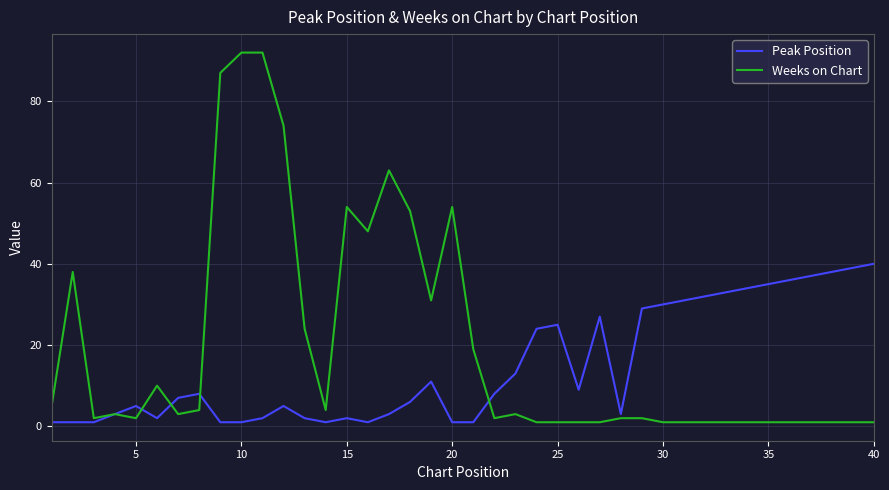

List the series in order of their peak value, lowest first.

Peak Position, Weeks on Chart